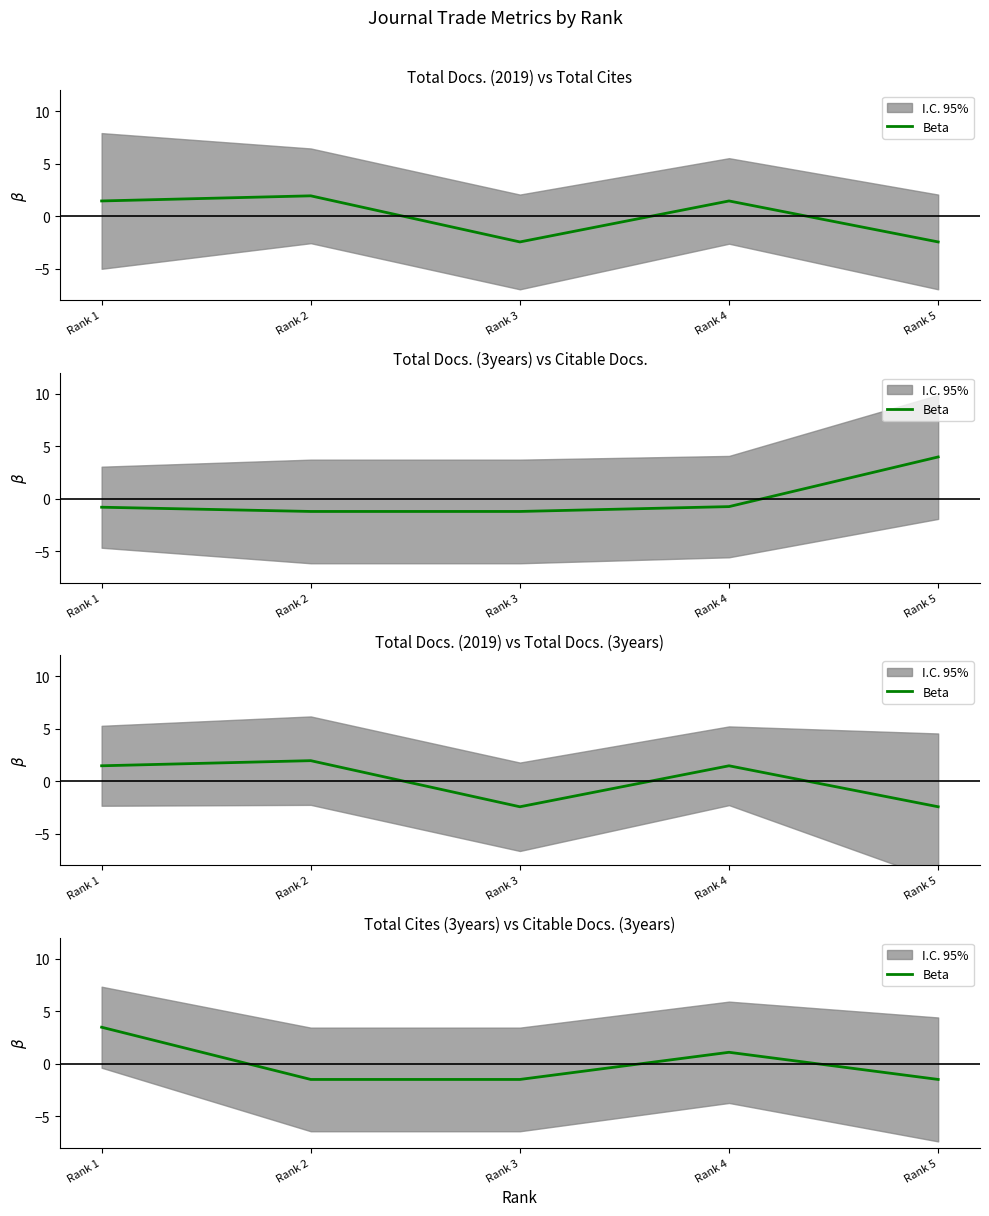

How many interior local peaks (higher than both neighbors) does the data have?

1